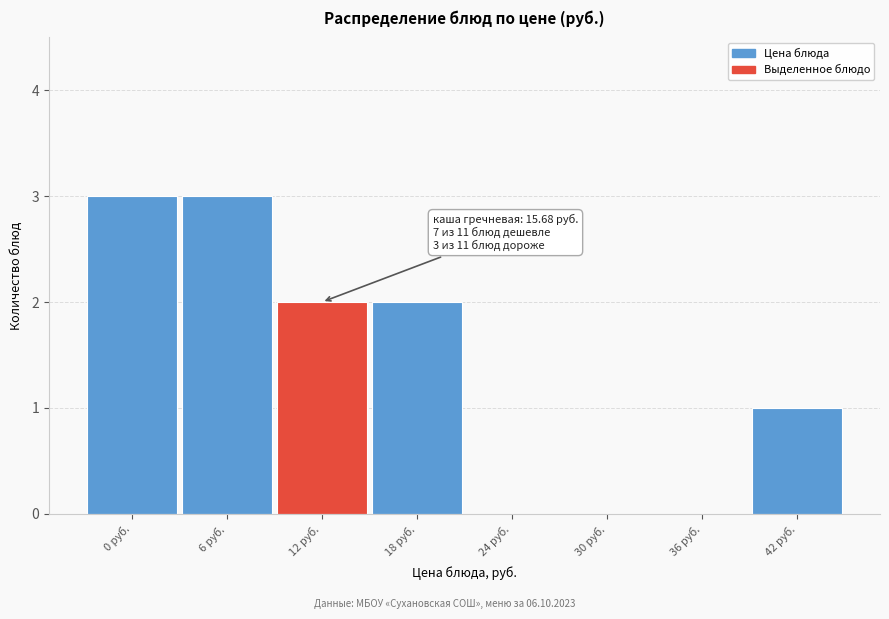

Reading left to right, transcribe all the data shown in this chart.

0 руб.=3	6 руб.=3	12 руб.=2	18 руб.=2	24 руб.=0	30 руб.=0	36 руб.=0	42 руб.=1